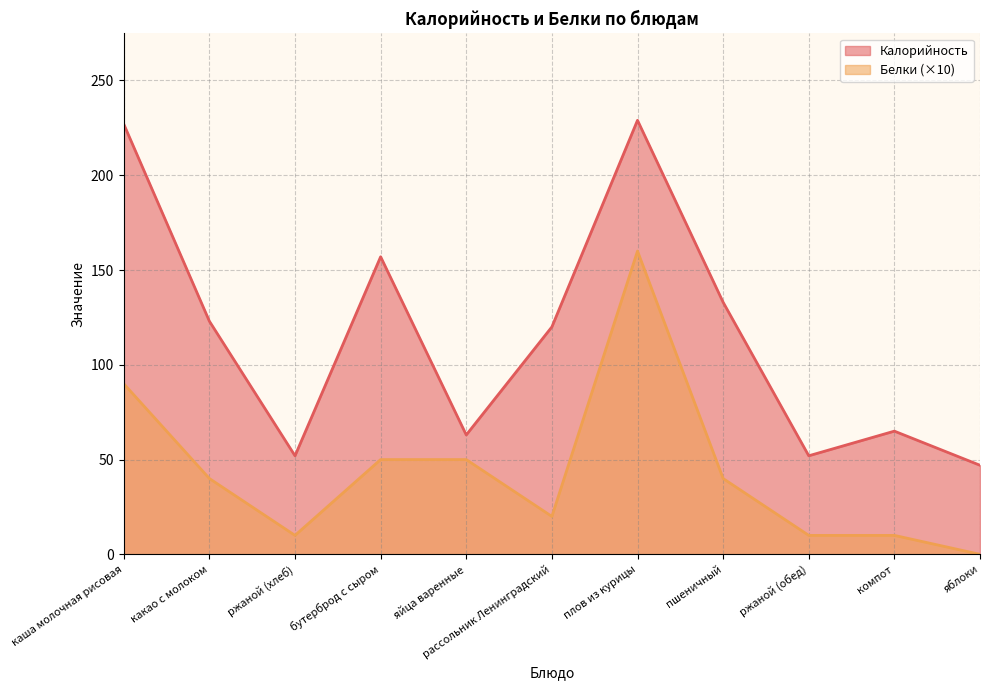

How many values in the Белки series are below 40?

5